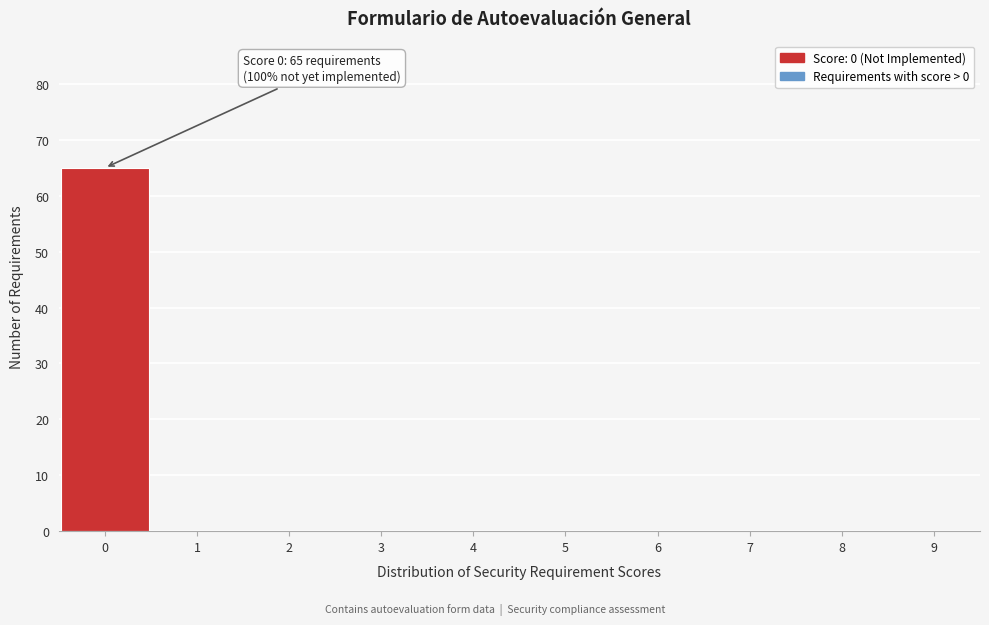

Over which range of the x-axis is the bar tallest?

-0.5 to 0.5